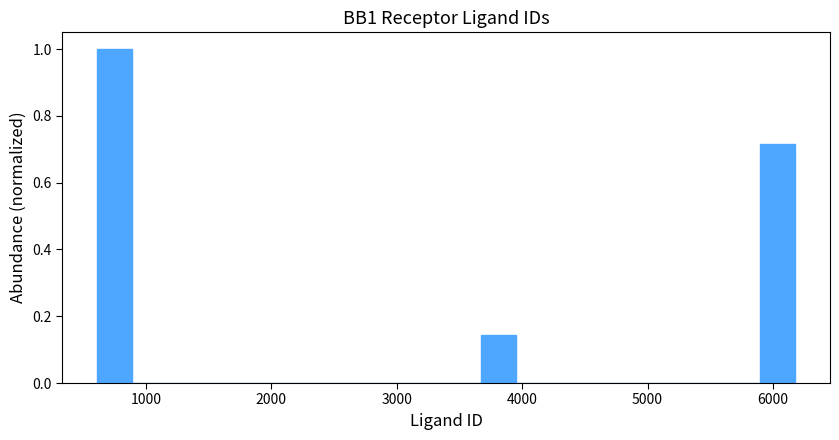

Around what value on the x-axis is the tallest bar? Give the approximate position of its centre, as read against the axis.

800